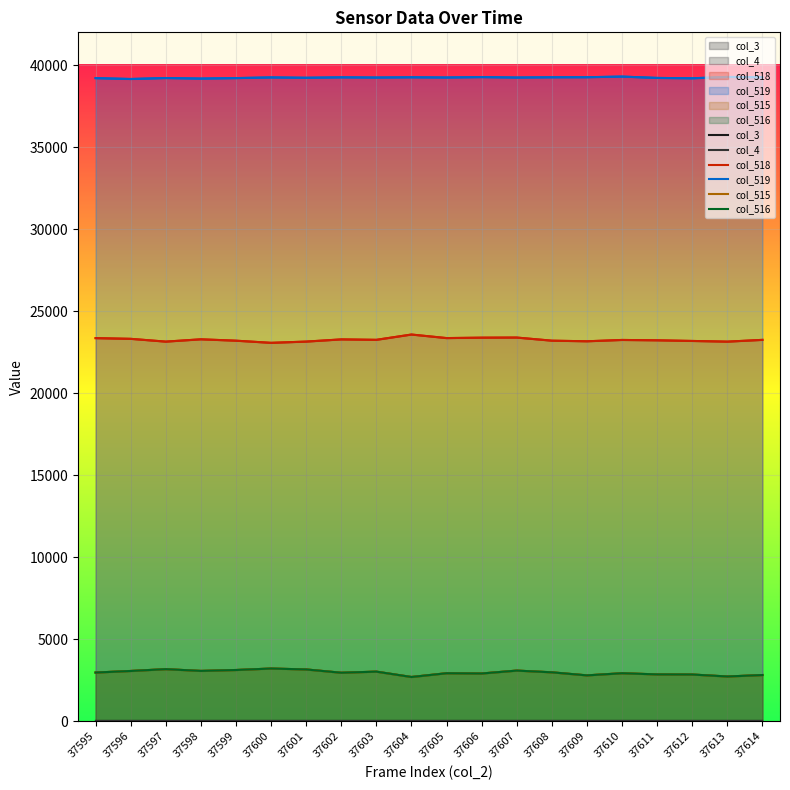

At 37599, list the series in order from largest to smallest.

col_519, col_518, col_515, col_516, col_3, col_4